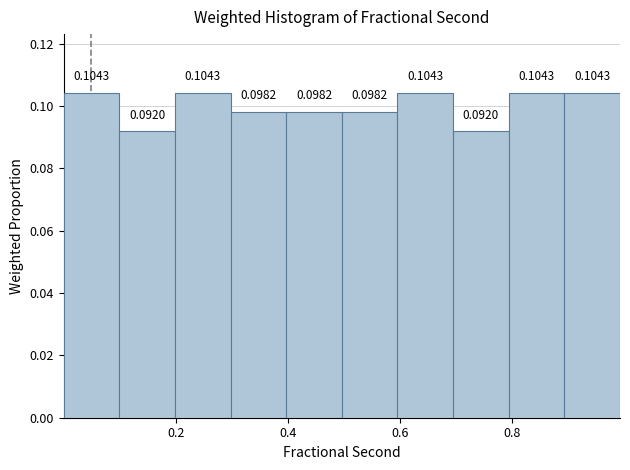

Reading left to right, list every bar in this chart as the range it spans on the x-axis followed by its height. The bar edges are not printed on the chart, so give them approximately, as read against the axis.

0.0 to 0.1: 0.1043
0.1 to 0.2: 0.0920
0.2 to 0.3: 0.1043
0.3 to 0.4: 0.0982
0.4 to 0.5: 0.0982
0.5 to 0.6: 0.0982
0.6 to 0.7: 0.1043
0.7 to 0.8: 0.0920
0.8 to 0.9: 0.1043
0.9 to 1.0: 0.1043